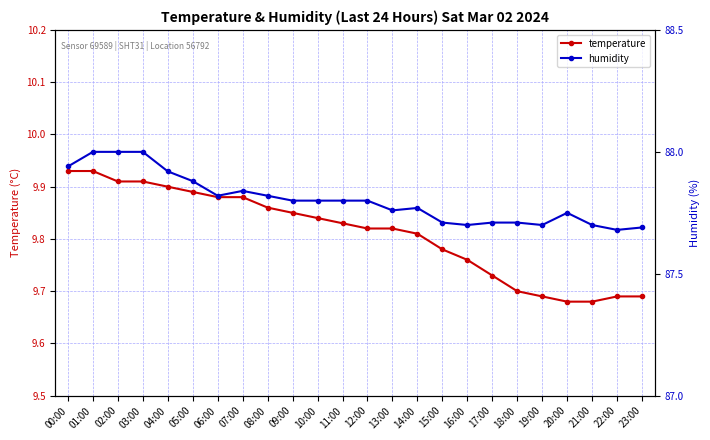

True or false: temperature and humidity cross at least once.

False